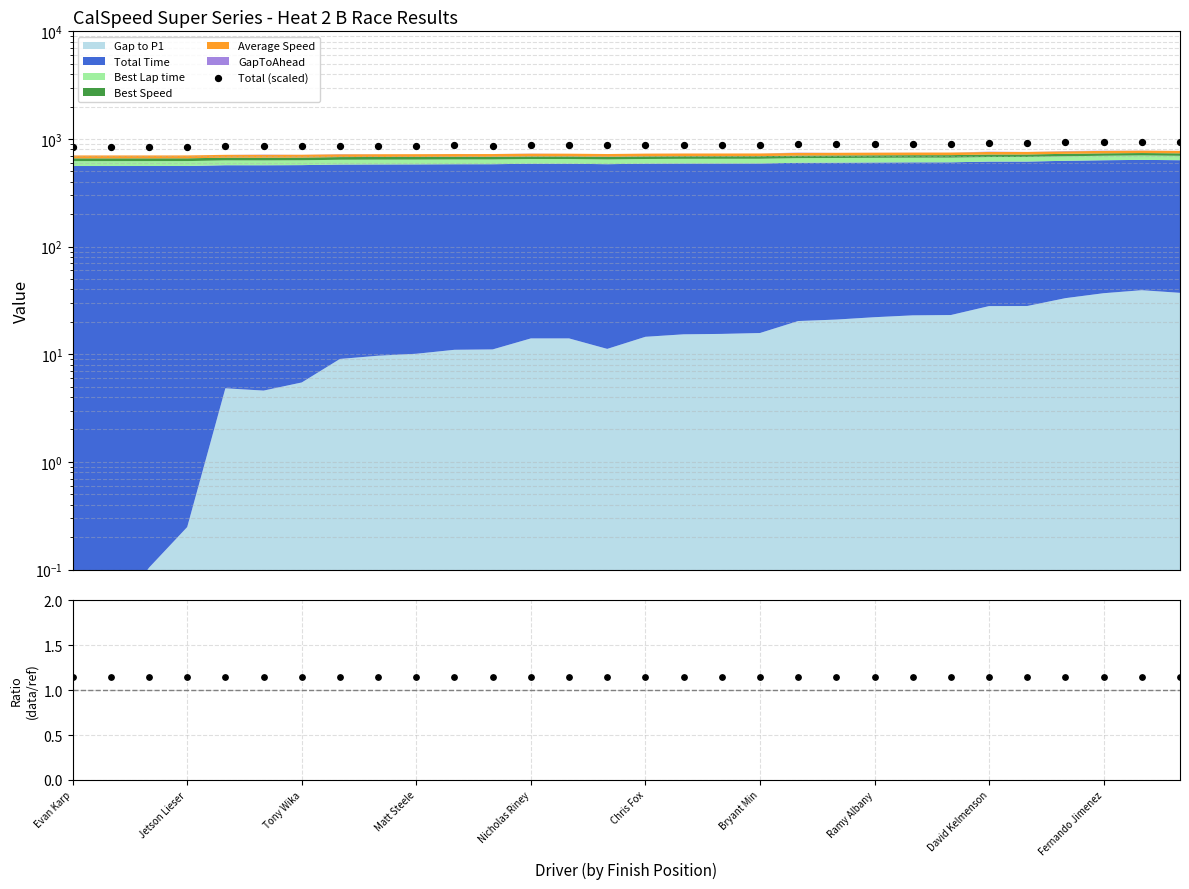

Between 17 and 12, which is larger?

17